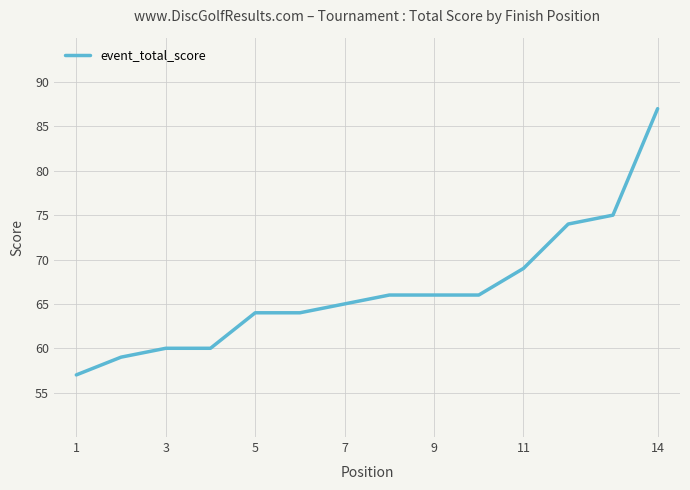

What is the difference between the maximum and minimum values?

30